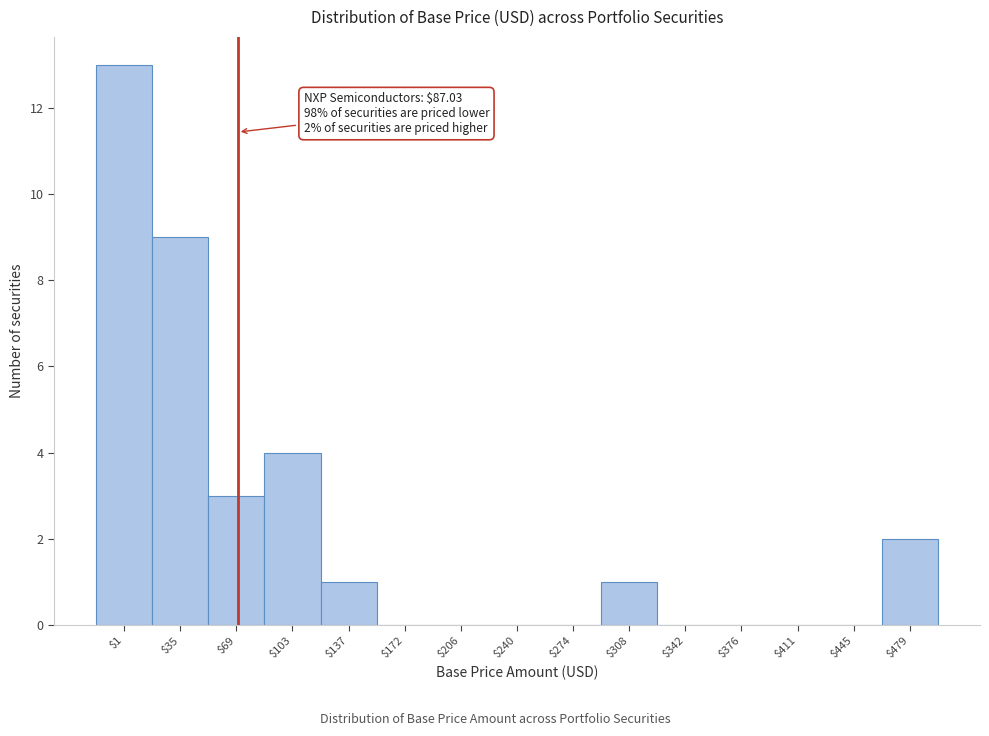

What is the greatest value displayed?

13